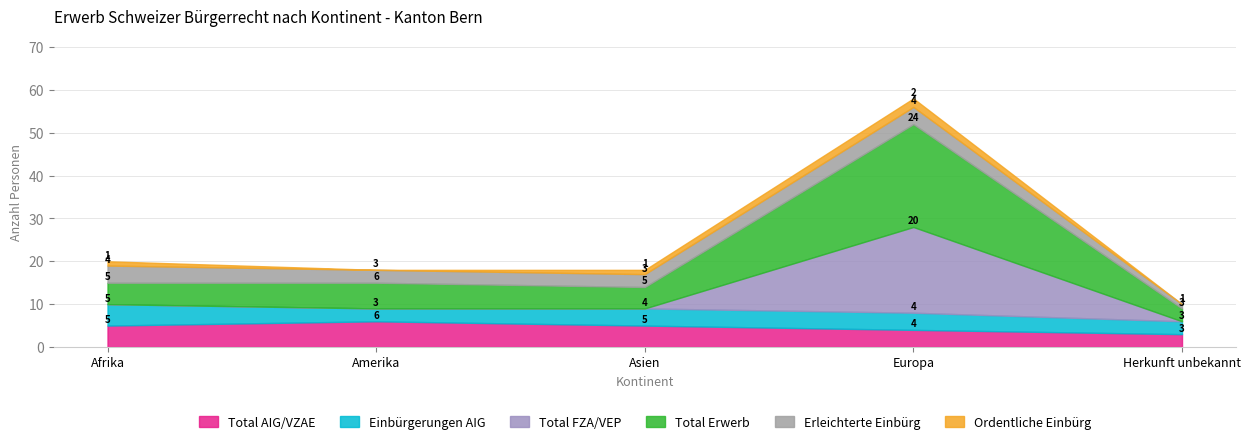

True or false: Total AIG/VZAE and Erleichterte Einbürg intersect in this chart.

False